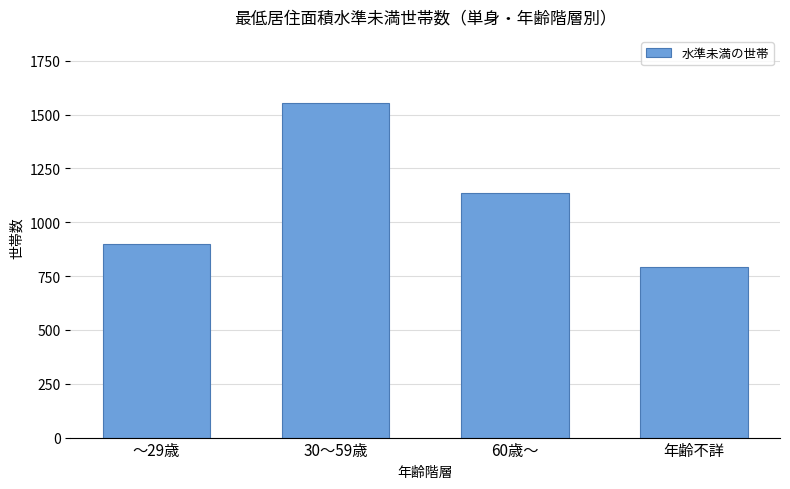

Approximately how many times larger is the value at ～29歳 compared to 年齢不詳?

1.1